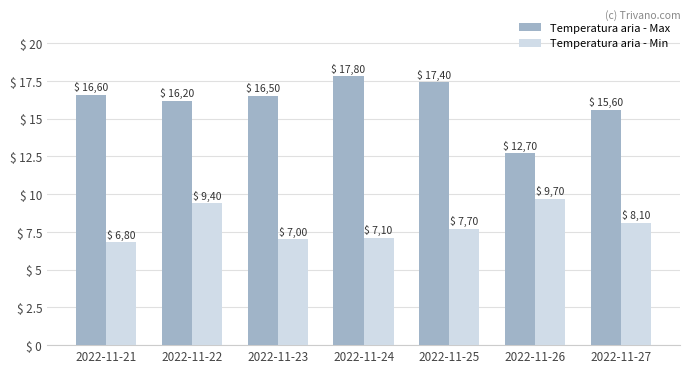

Reading left to right, extract all data points from this chart.

Temperatura aria - Max: 2022-11-21=16.6	2022-11-22=16.2	2022-11-23=16.5	2022-11-24=17.8	2022-11-25=17.4	2022-11-26=12.7	2022-11-27=15.6
Temperatura aria - Min: 2022-11-21=6.8	2022-11-22=9.4	2022-11-23=7.0	2022-11-24=7.1	2022-11-25=7.7	2022-11-26=9.7	2022-11-27=8.1